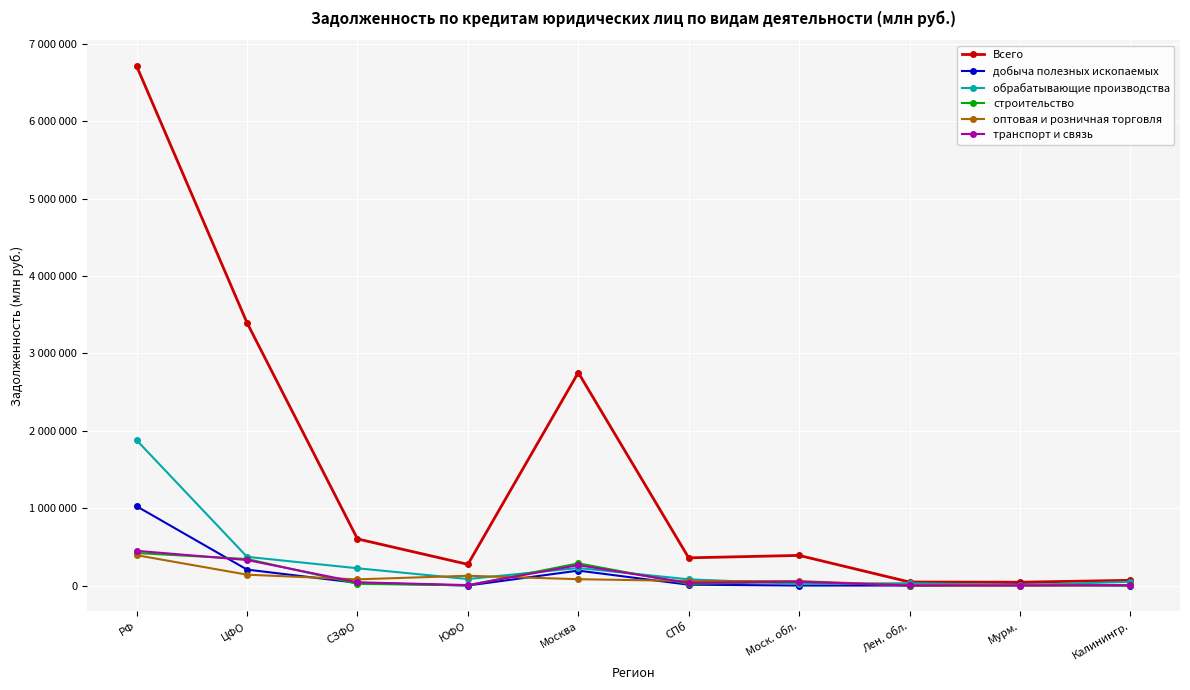

What is the difference between the Всего values at РФ and Москва?

3959958